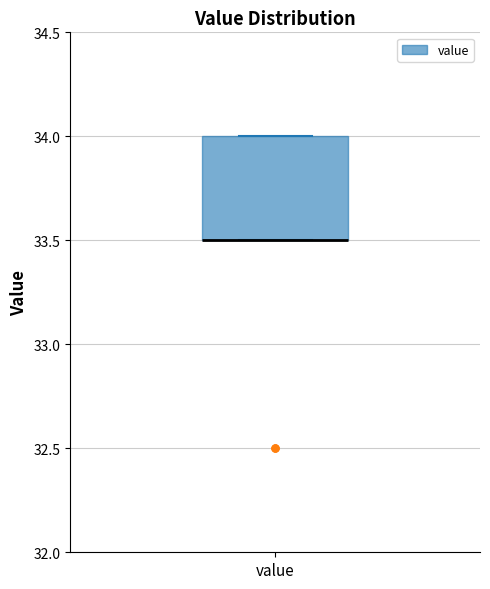

Read this box plot against the y-axis: the position of the median line, the range covered by the box, and the ends of both whiskers. The values are not printed on the chart, so give them approximately, as read against the axis.

median 33.5 (drawn on the box's lower edge), box 33.5 to 34.0, whiskers 33.5 to 34.0